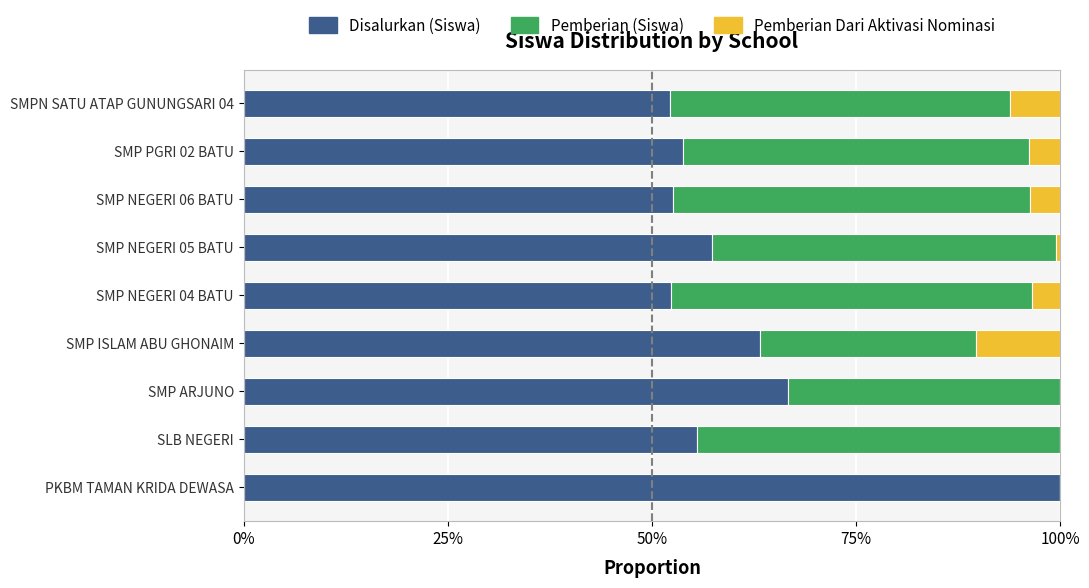

List the series in order of their overall mean, lowest first.

Pemberian Dari Aktivasi Nominasi, Pemberian (Siswa), Disalurkan (Siswa)